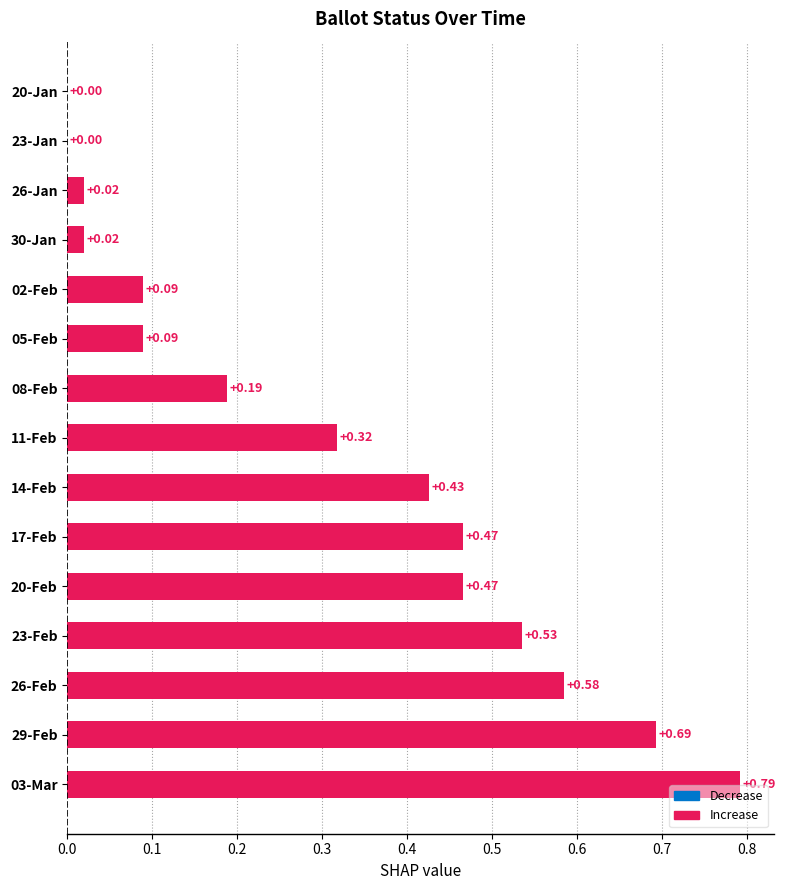

How many values are above zero?

13